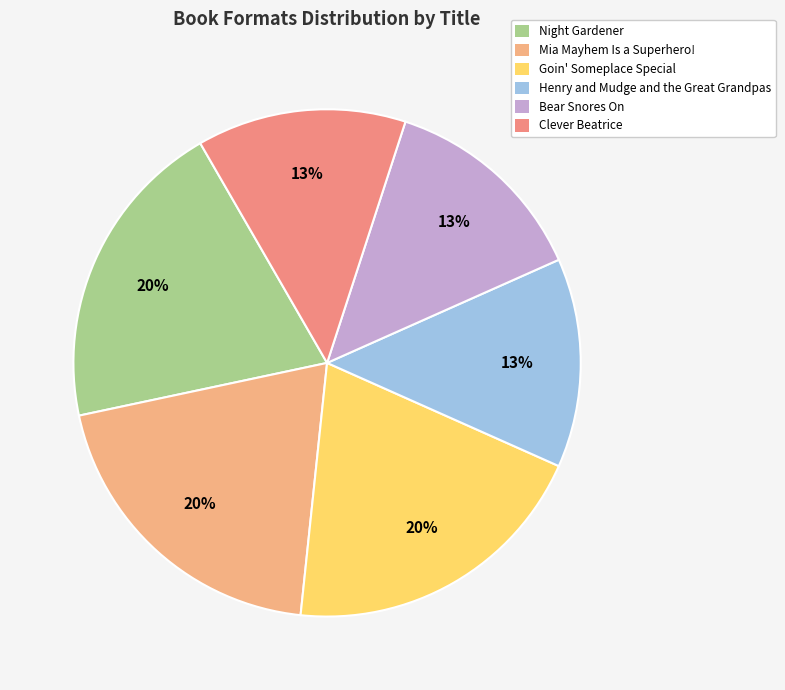

Rank the categories by value from highest to lowest.

Night Gardener, Mia Mayhem Is a Superhero!, Goin' Someplace Special, Henry and Mudge and the Great Grandpas, Bear Snores On, Clever Beatrice